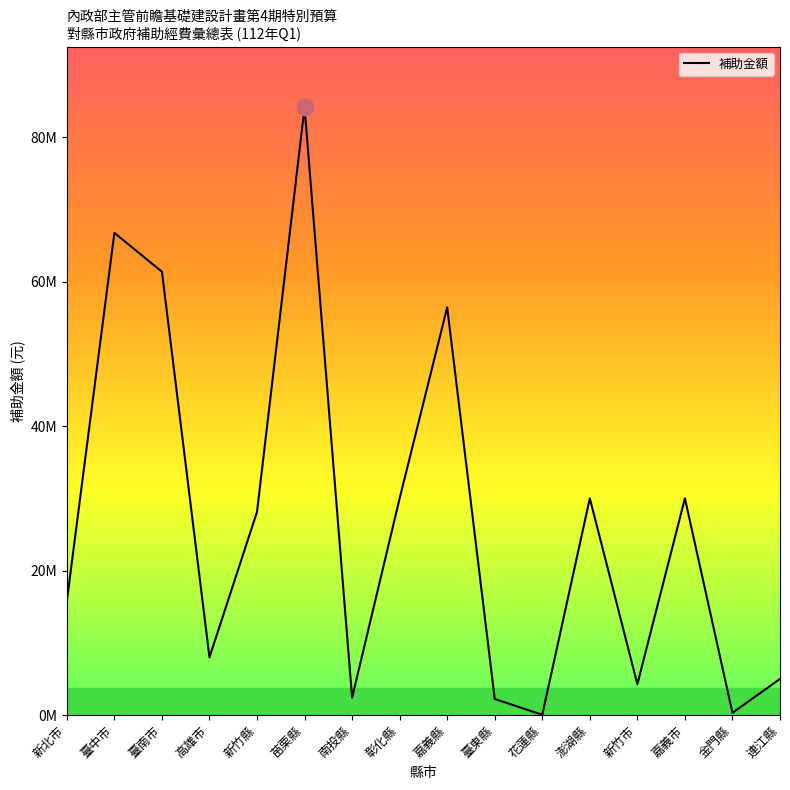

Does the chart display data point markers on the line(s)?

No